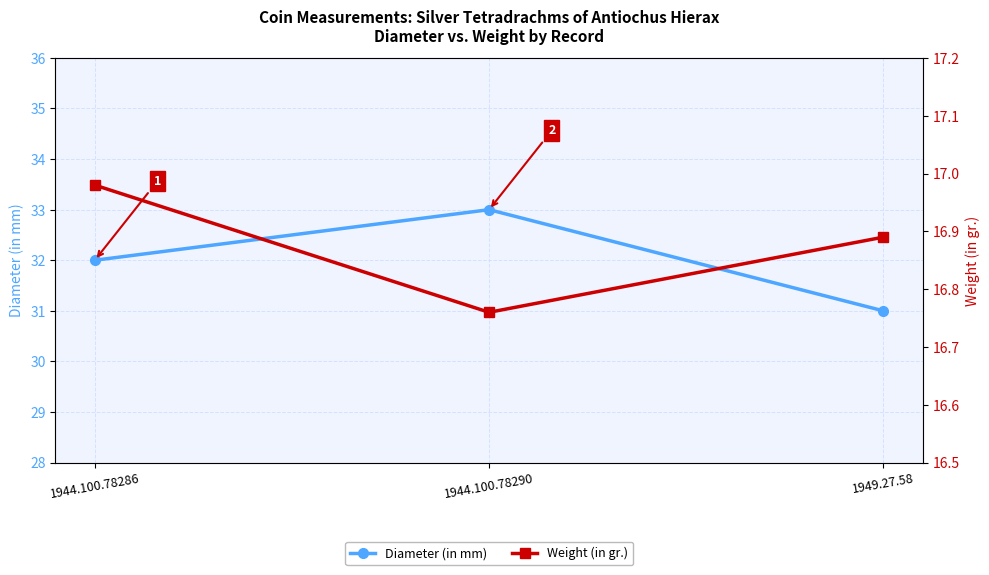

What is the difference between the highest and lowest values at 1944.100.78286?

15.0